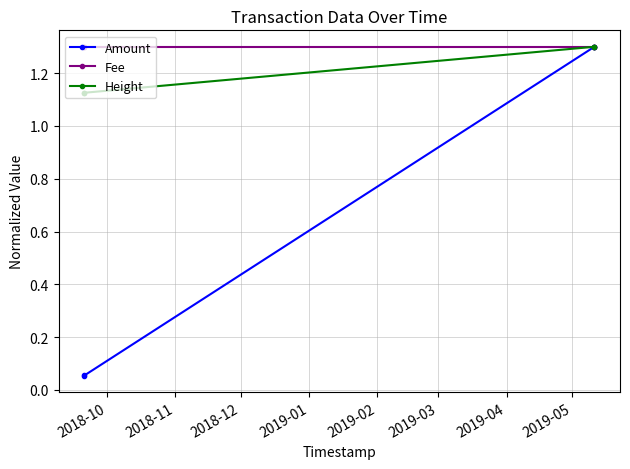

Which series has the widest spread of values?

Amount